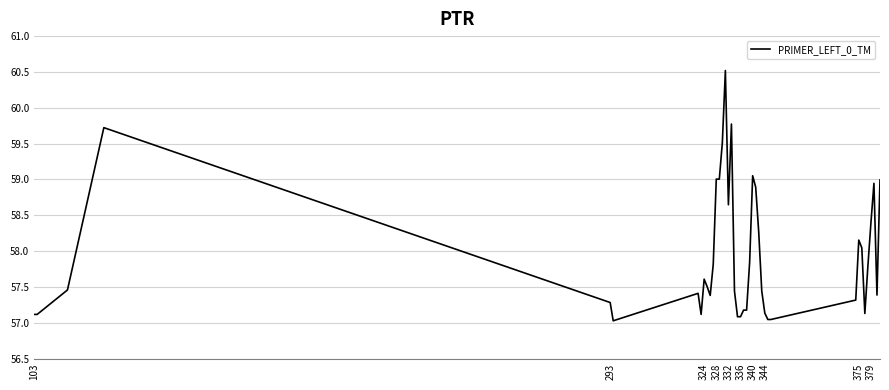

What is the difference between the maximum and minimum values?

3.5